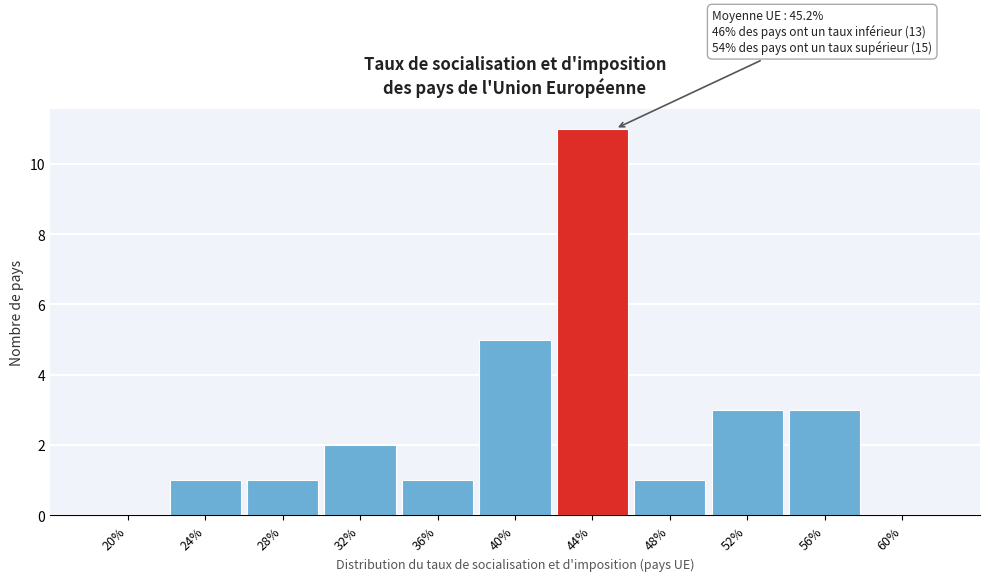

Reading left to right, extract all data points from this chart.

20%=0	24%=1	28%=1	32%=2	36%=1	40%=5	44%=11	48%=1	52%=3	56%=3	60%=0